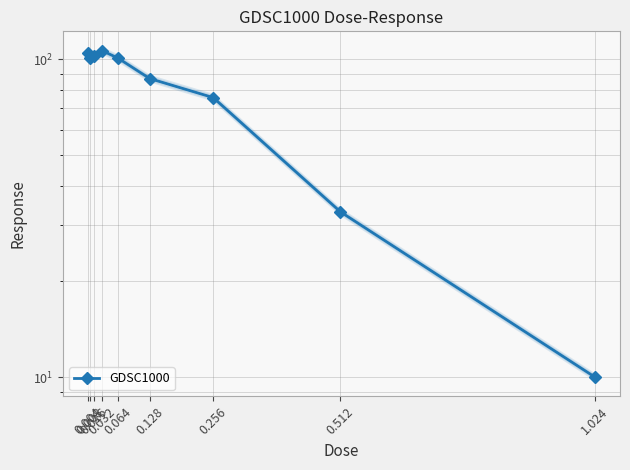

At which label is the value closest to 58?

0.256